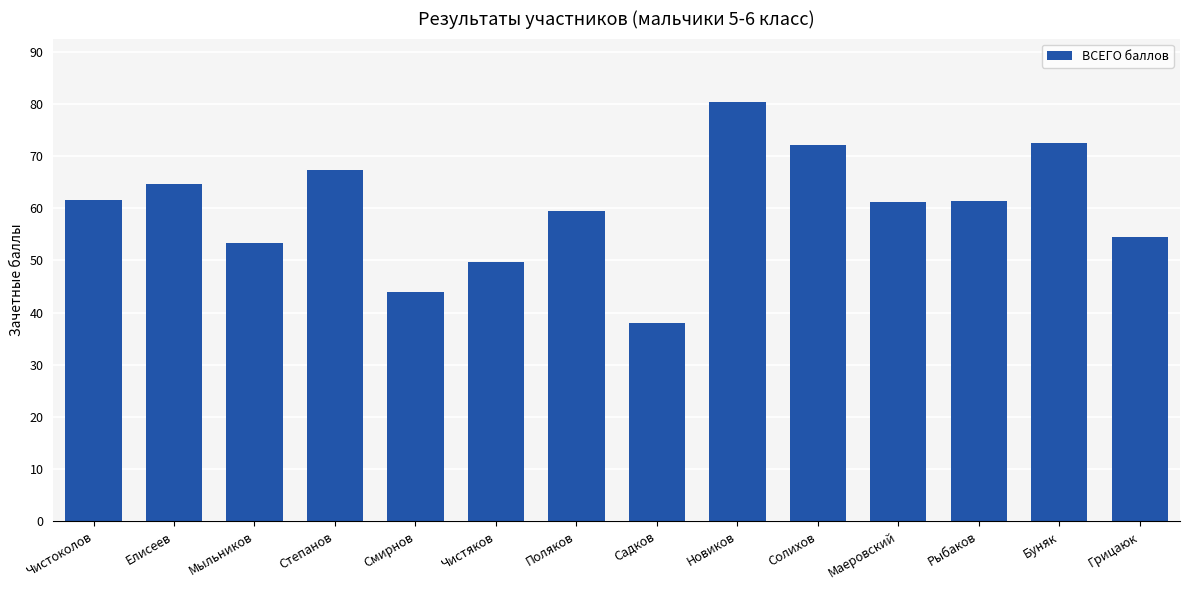

What is the sum of all values?

839.9